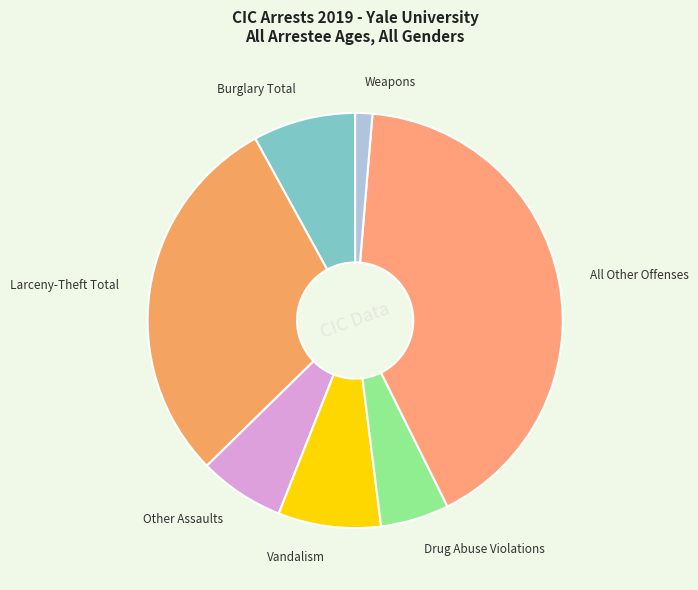

How many slices are in this pie chart?

7